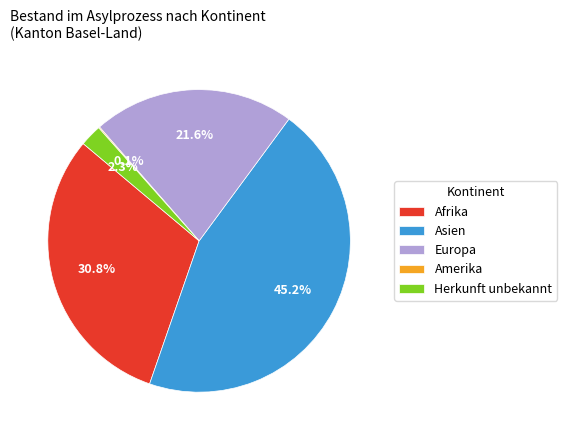

The Europa slice represents 34% of the pie. True or false?

False